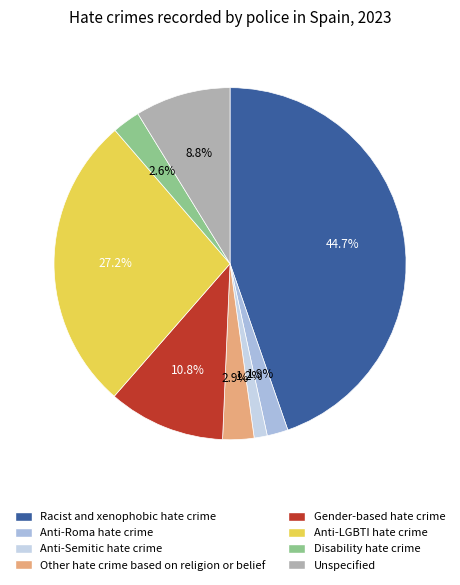

To the nearest percent, what portion does Anti-LGBTI hate crime represent?

27%